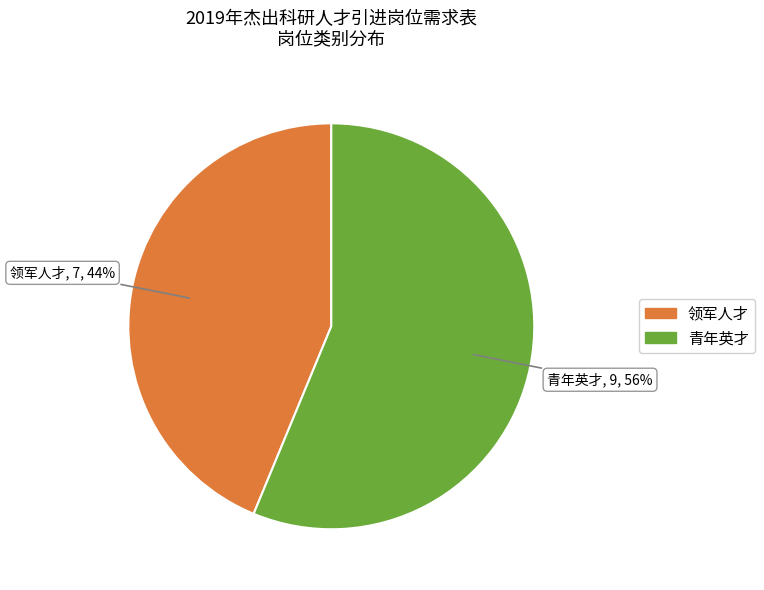

How many slices are in this pie chart?

2